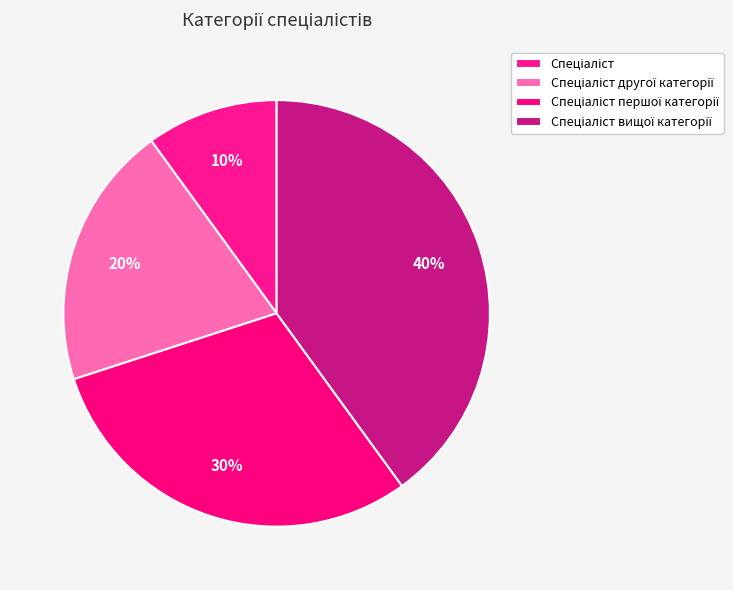

What percentage is the Спеціаліст першої категорії slice, to the nearest percent?

30%